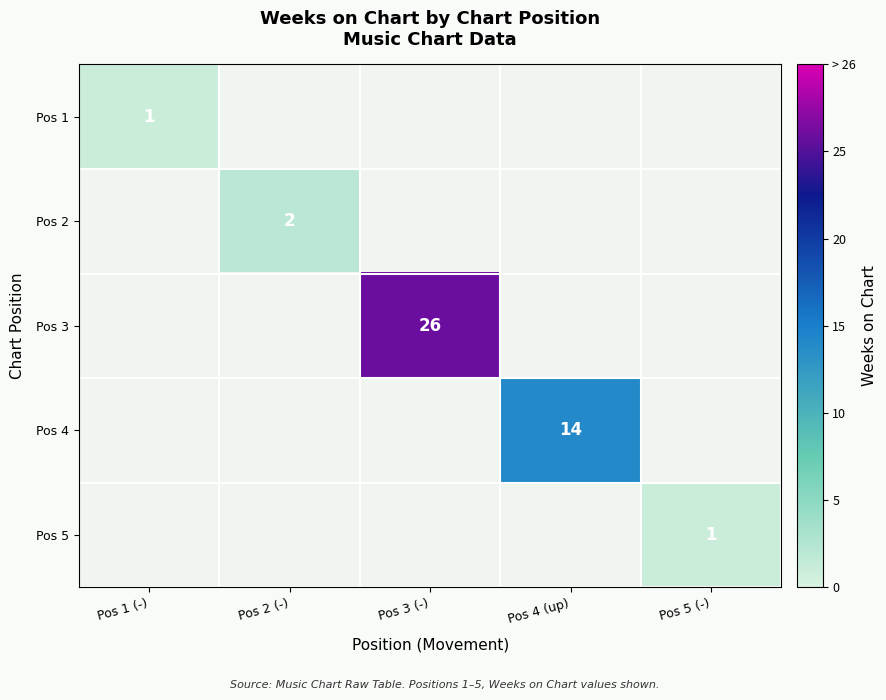

At which label is Pos 2 closest to 1?

Pos 1 (-)